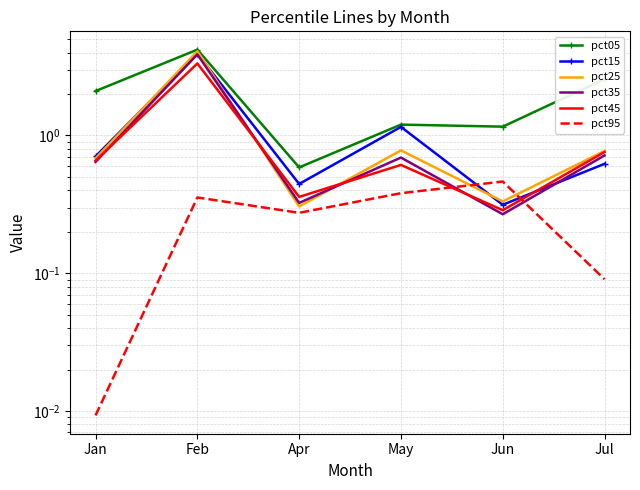

How many times do pct35 and pct95 cross each other?

2